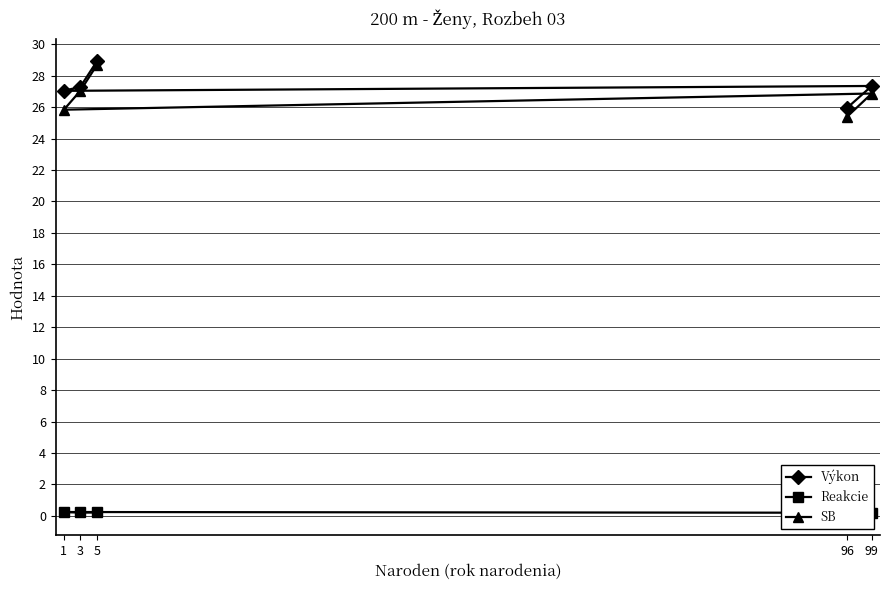

What is the value of the Výkon point at the 1st from the left?

27.0